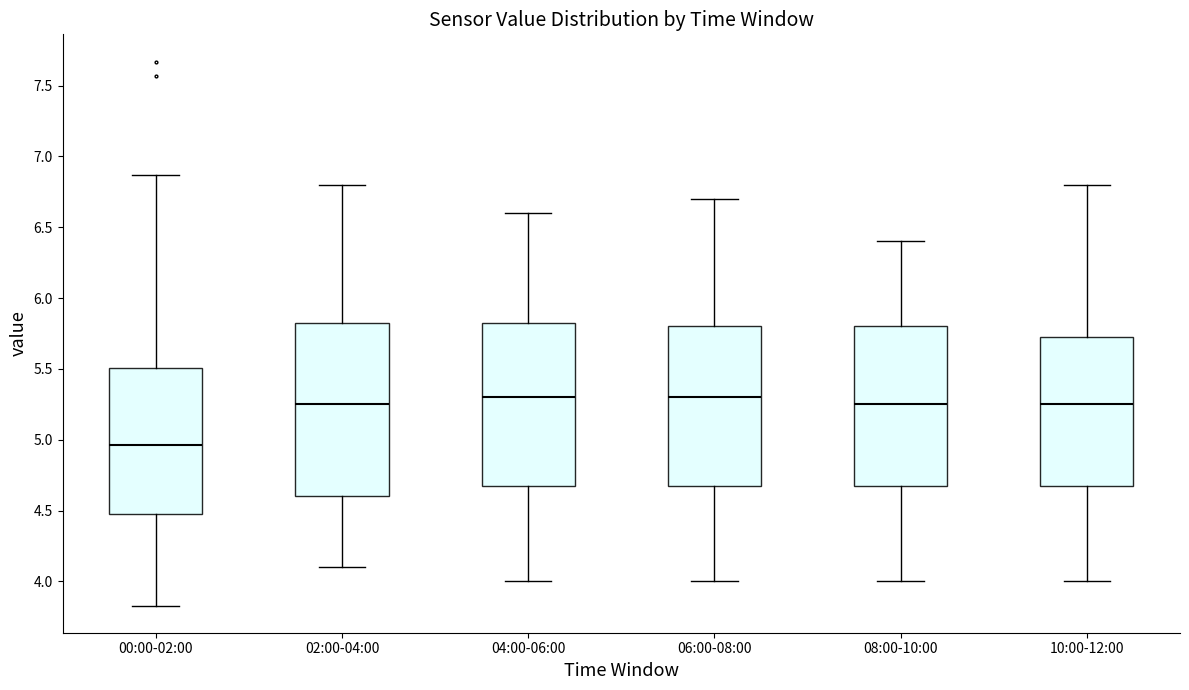

Reading left to right, transcribe this box plot: for each box, give where its median line is, the range the box spans, and where its two whiskers end, as read against the y-axis. The values are not printed on the chart, so give them approximately, as read against the axis.

00:00-02:00: median 4.95, box 4.50 to 5.50, whiskers 3.85 to 6.85
02:00-04:00: median 5.25, box 4.60 to 5.85, whiskers 4.10 to 6.80
04:00-06:00: median 5.30, box 4.70 to 5.85, whiskers 4.00 to 6.60
06:00-08:00: median 5.30, box 4.70 to 5.80, whiskers 4.00 to 6.70
08:00-10:00: median 5.25, box 4.70 to 5.80, whiskers 4.00 to 6.40
10:00-12:00: median 5.25, box 4.70 to 5.75, whiskers 4.00 to 6.80